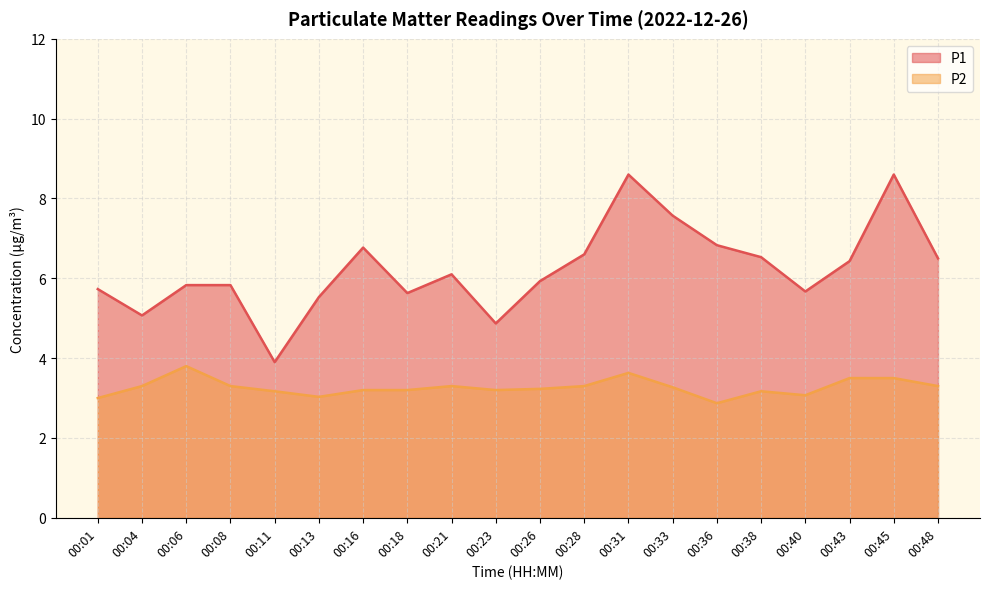

At which category does P2 reach its first local peak?

00:06